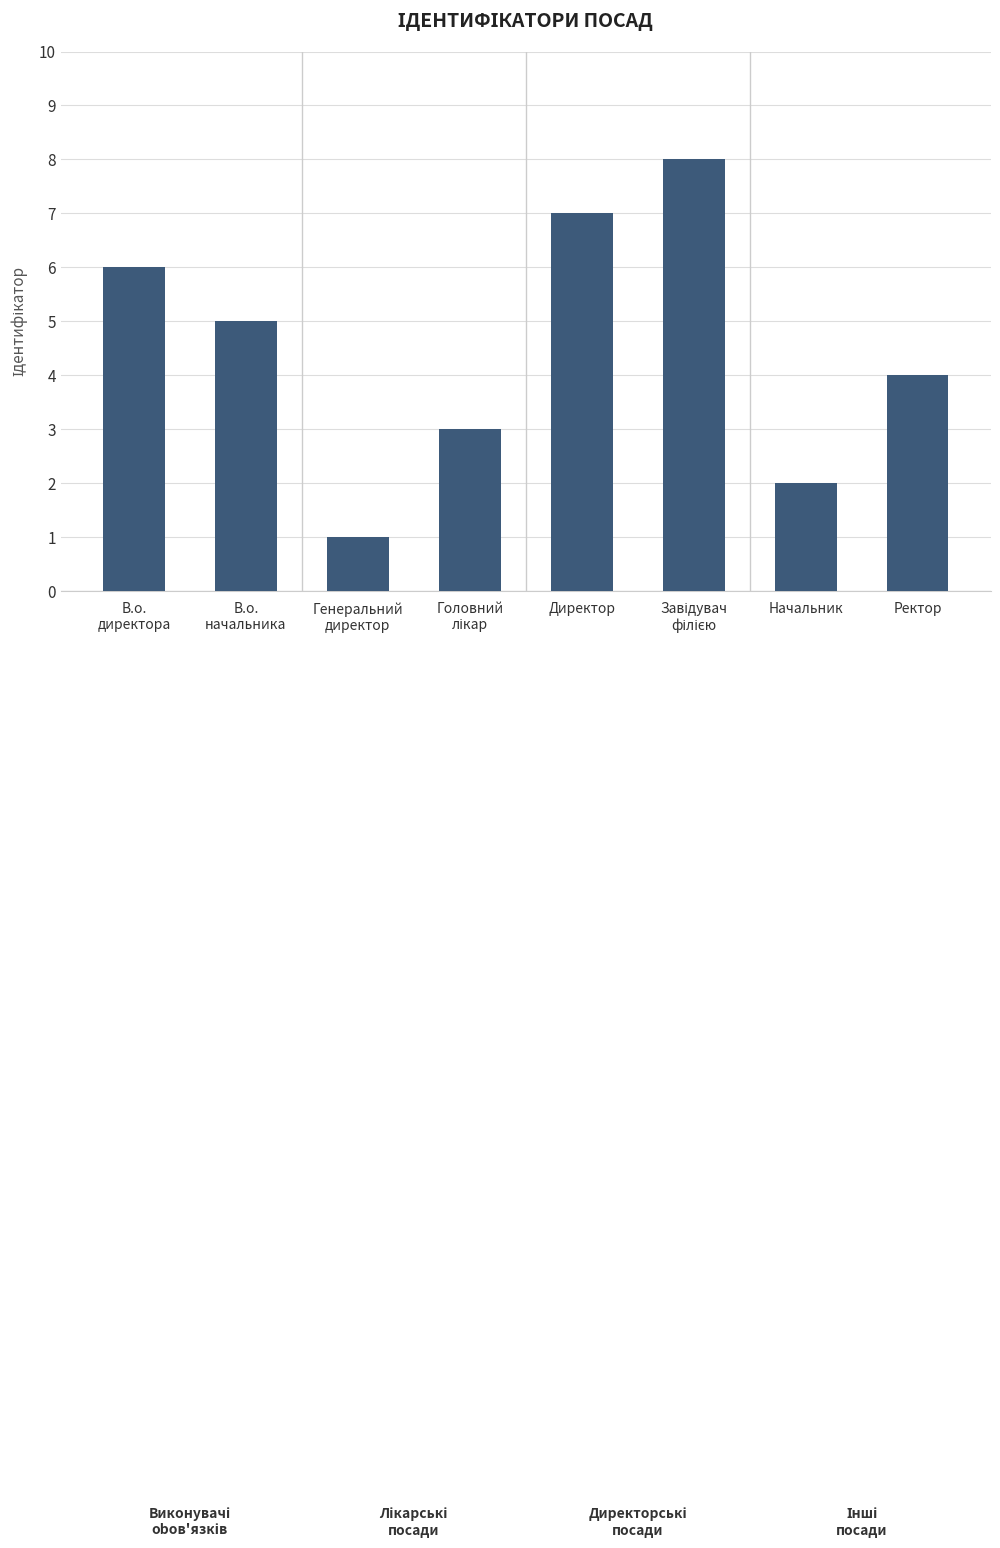

What is the approximate value at В.о.
начальника?

5